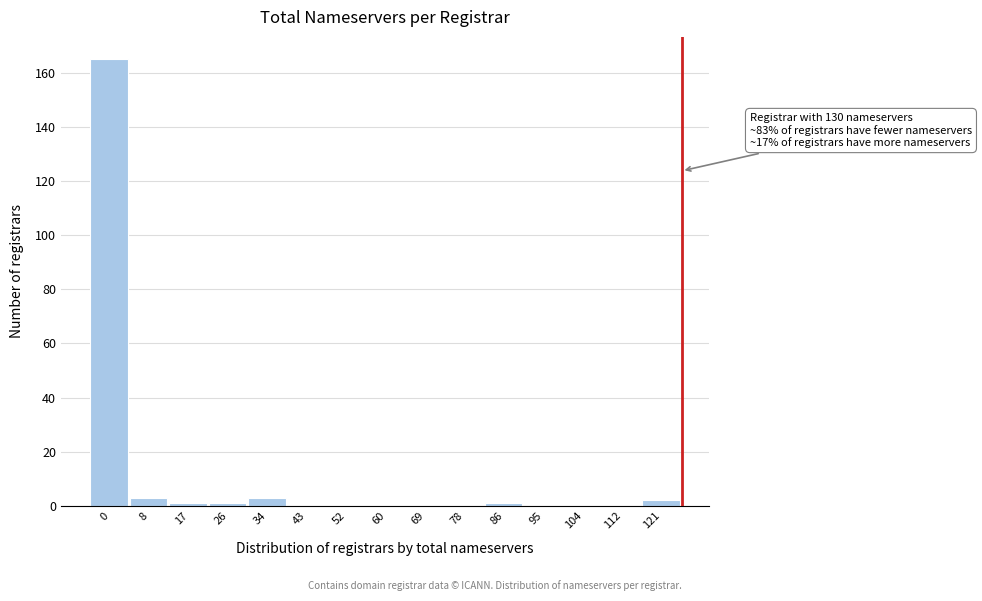

Reading left to right, what are all the values shown in this chart?

0=165	8=3	17=1	26=1	34=3	43=0	52=0	60=0	69=0	78=0	86=1	95=0	104=0	112=0	121=2